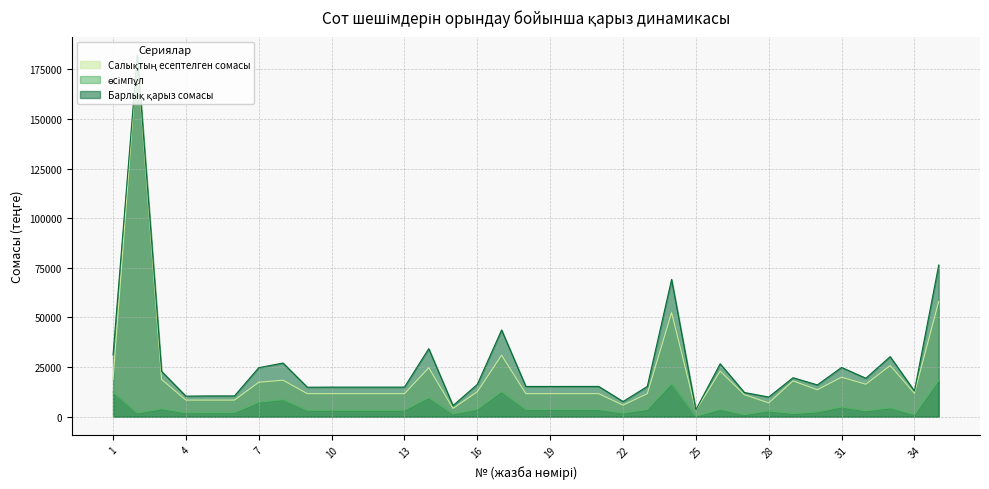

Rank the series by their maximum value, from lowest to highest.

өсімпұл, Салықтың есептелген сомасы, Барлық қарыз сомасы